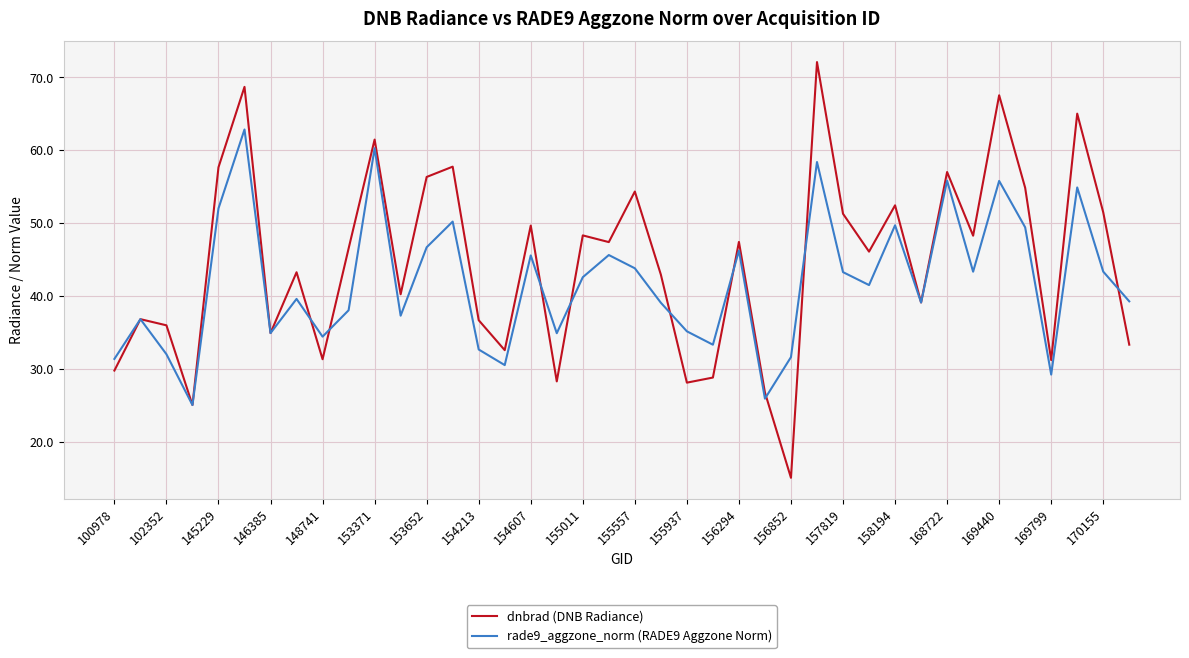

Which series has the largest range (max minus min)?

dnbrad (DNB Radiance)